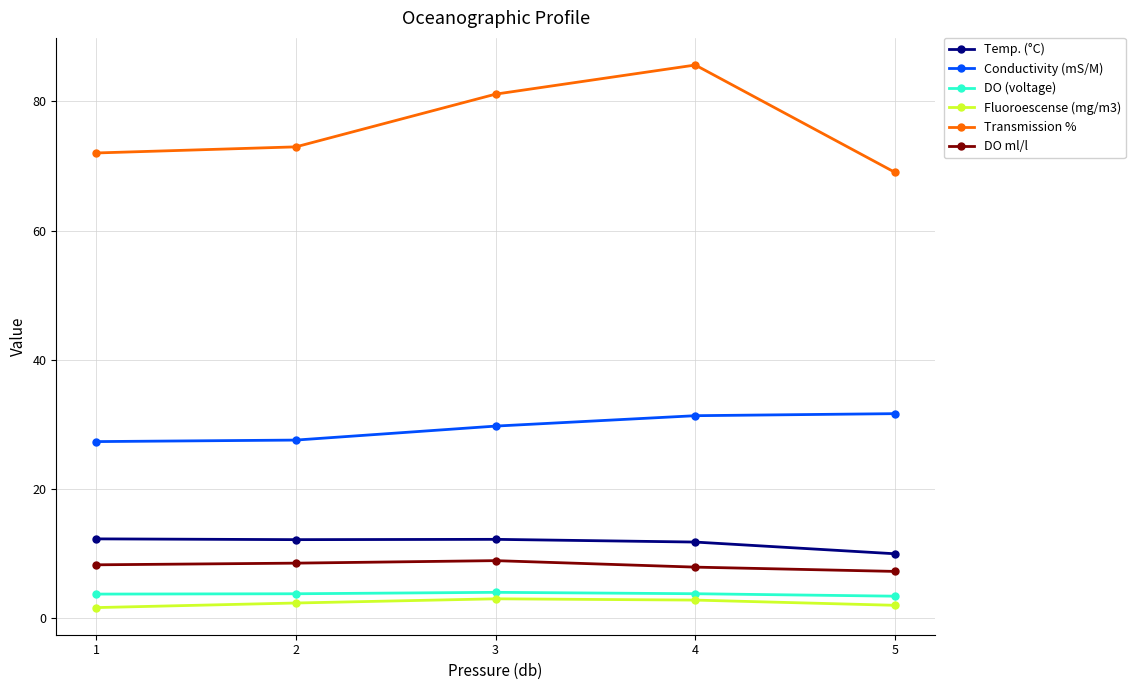

What is the total value across all series at 3?

139.1